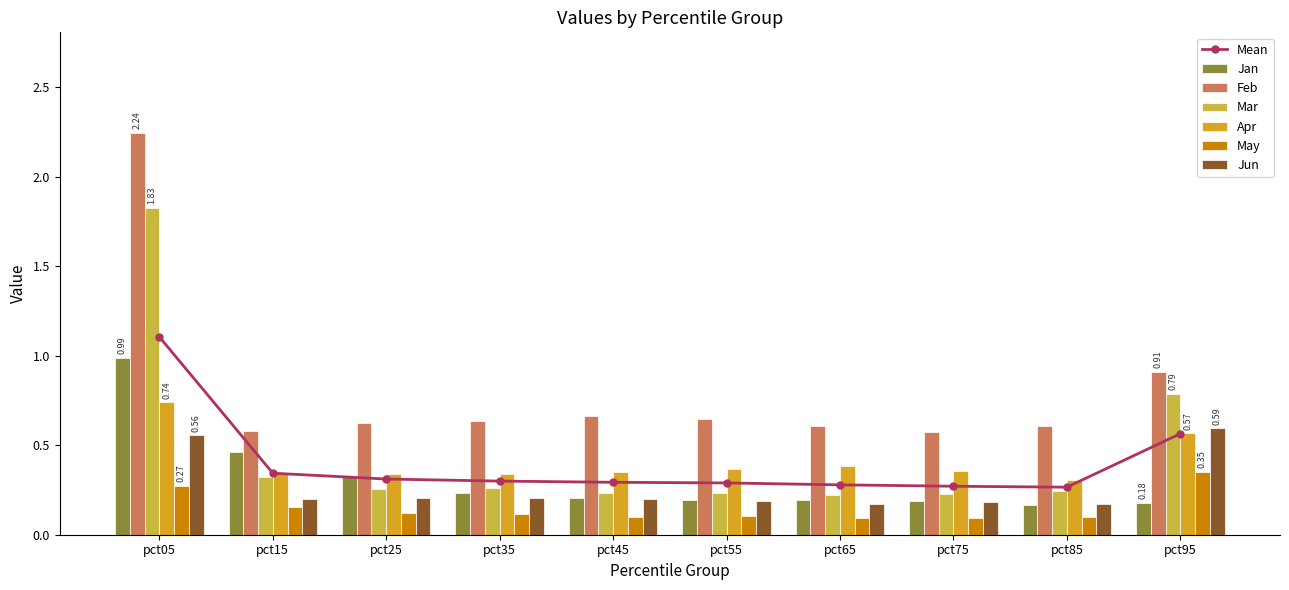

Read the May value at pct95.

0.4